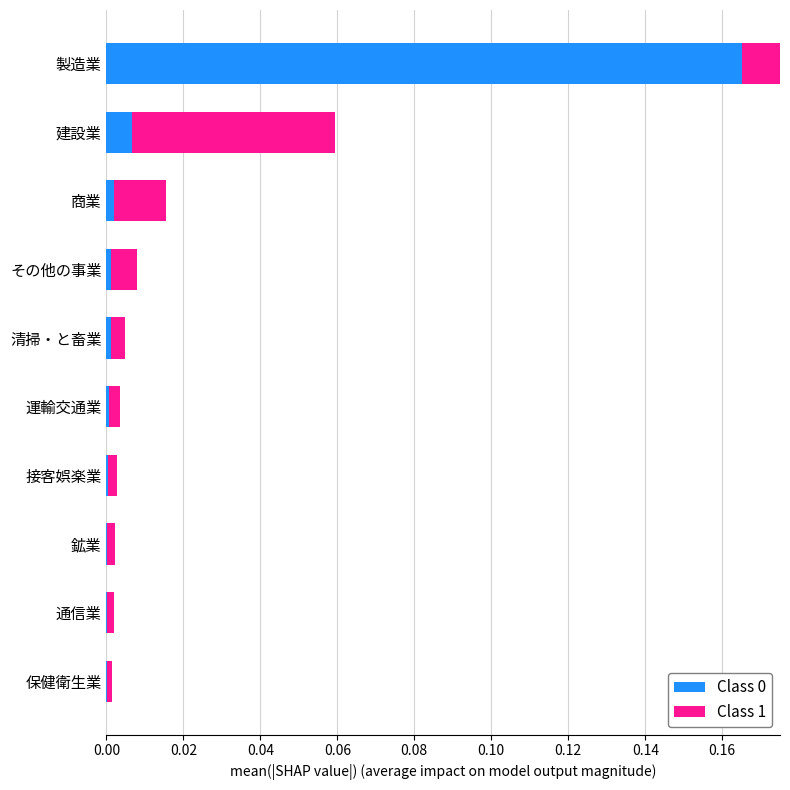

Which series changed the most between 清掃・と畜業 and 商業?

Class 1